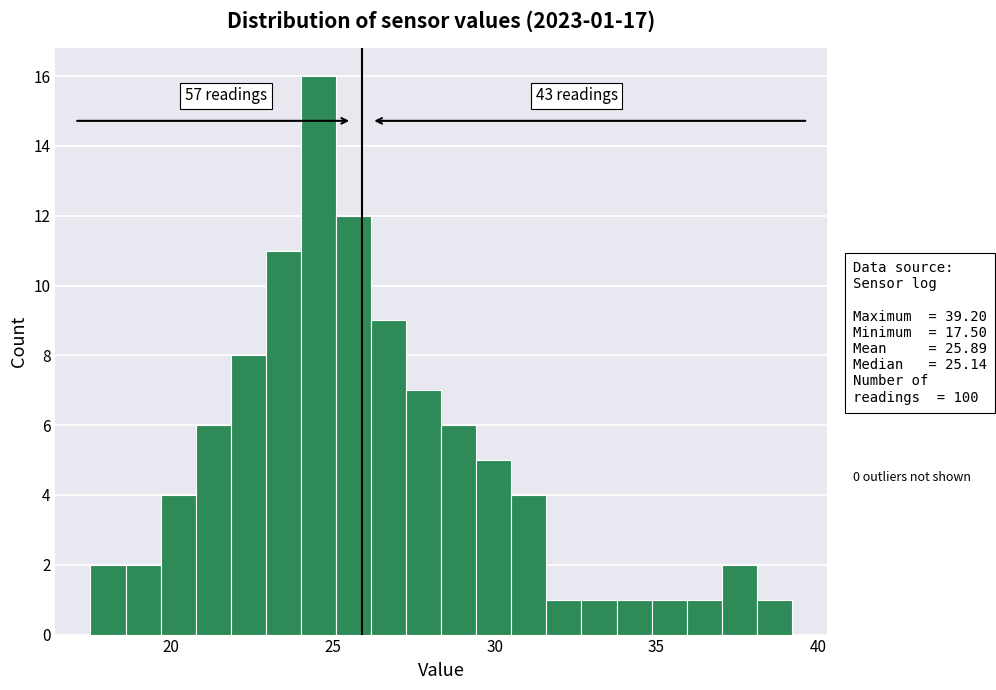

Read against the x-axis, roughly where is the centre of the tallest bar?

24.5